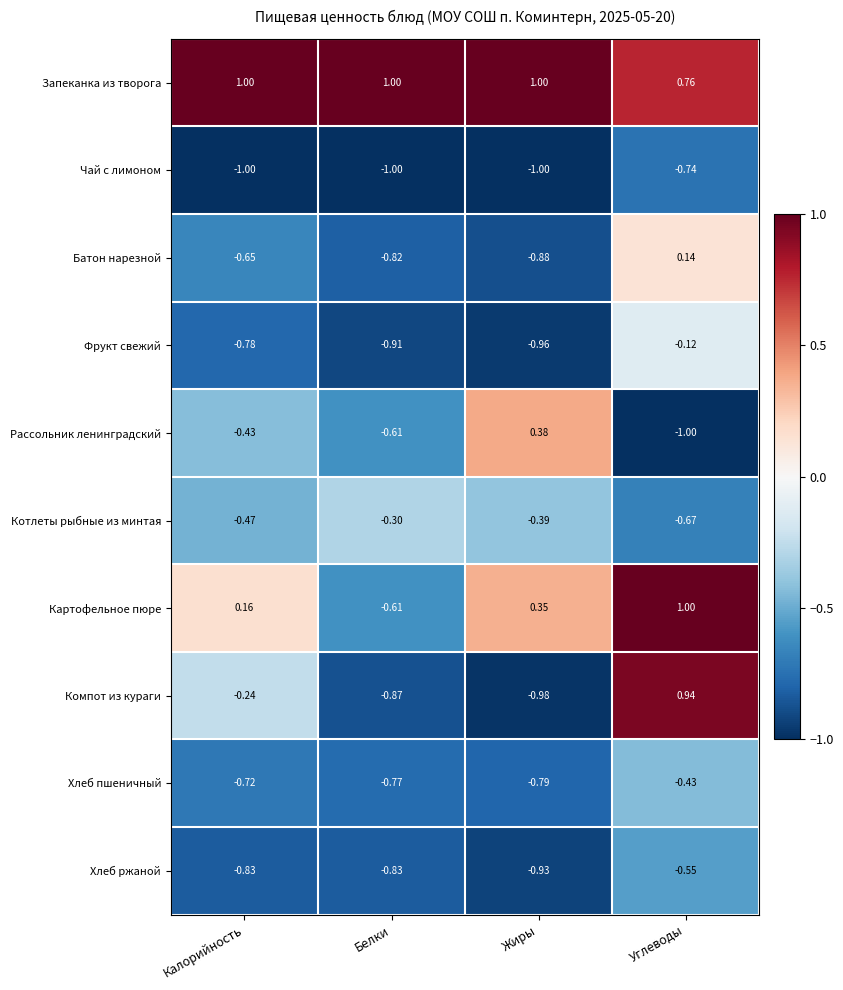

Where does the Компот из кураги series first go above 0?

Углеводы